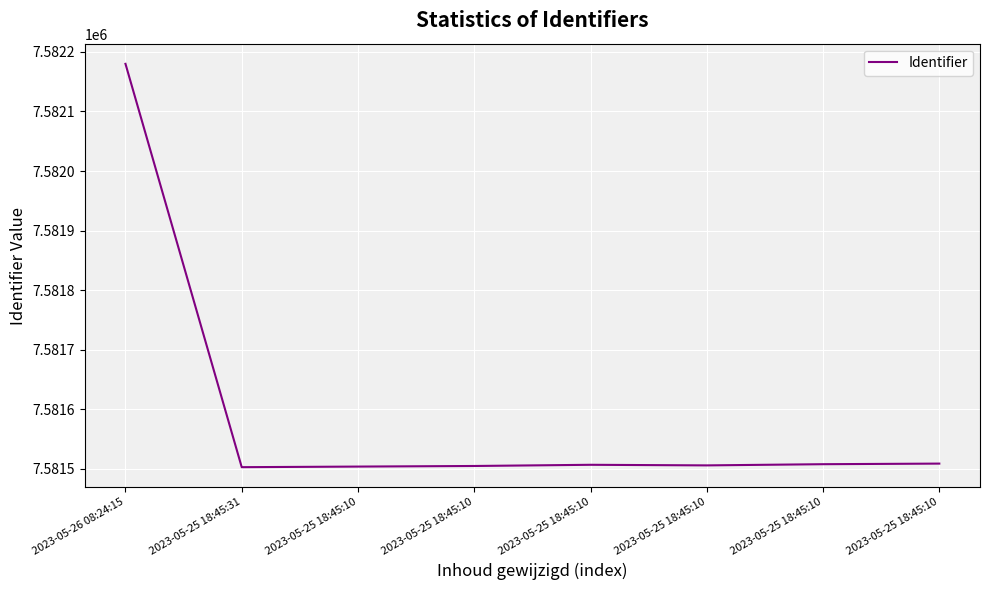

List the labels in order of value, largest first.

2023-05-26 08:24:15, 2023-05-25 18:45:10, 2023-05-25 18:45:10, 2023-05-25 18:45:10, 2023-05-25 18:45:10, 2023-05-25 18:45:10, 2023-05-25 18:45:10, 2023-05-25 18:45:31